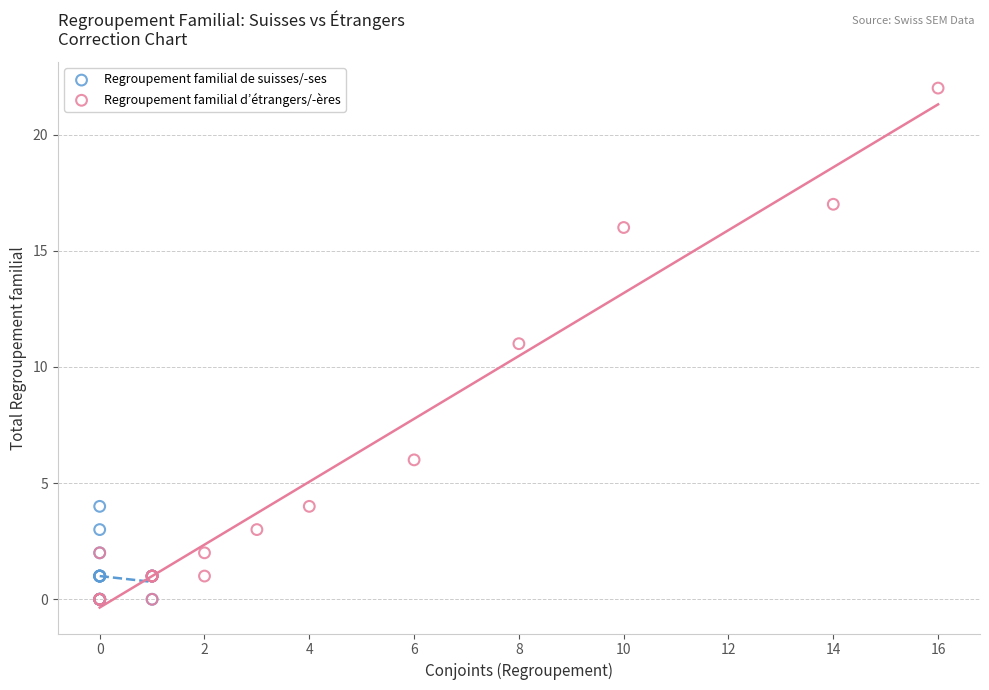

Which series has the largest Y range (max minus min)?

Regroupement familial d’étrangers/-ères